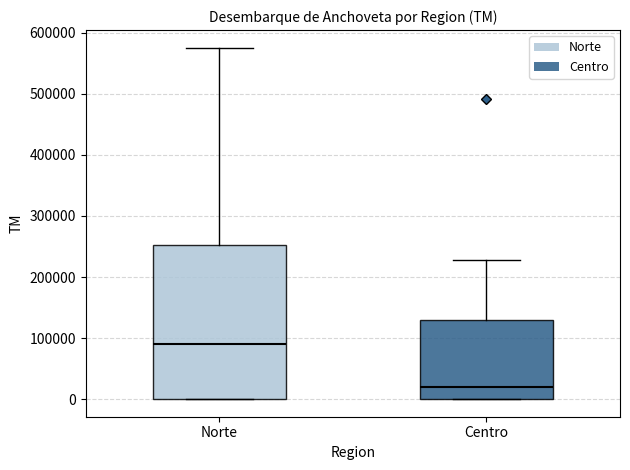

Which box's median line is the highest?

Norte